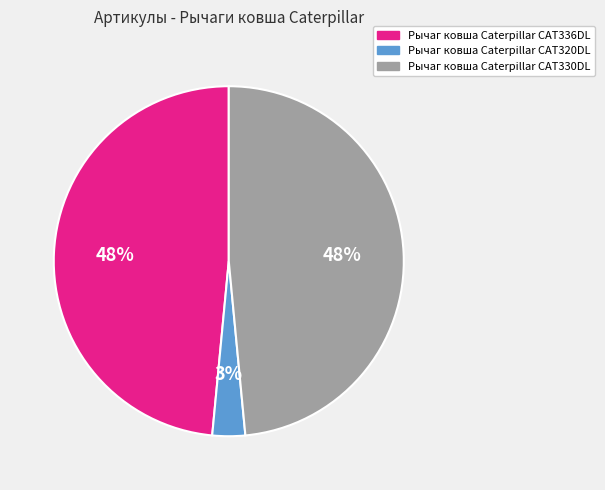

Which category has the smallest portion of the pie?

Рычаг ковша Caterpillar CAT320DL